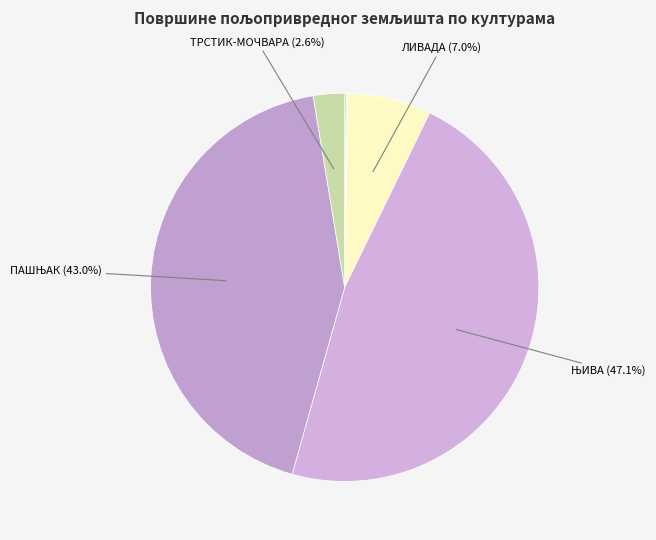

What is the smallest slice in the pie chart?

ВИНОГРАД